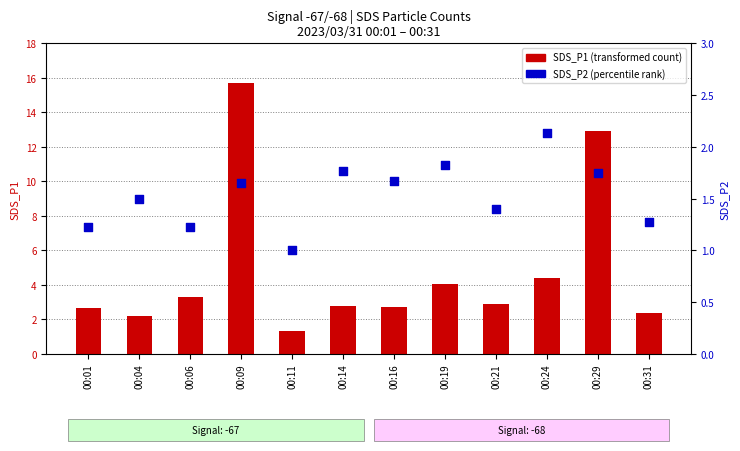

Which series reaches the maximum Y coordinate?

SDS_P1